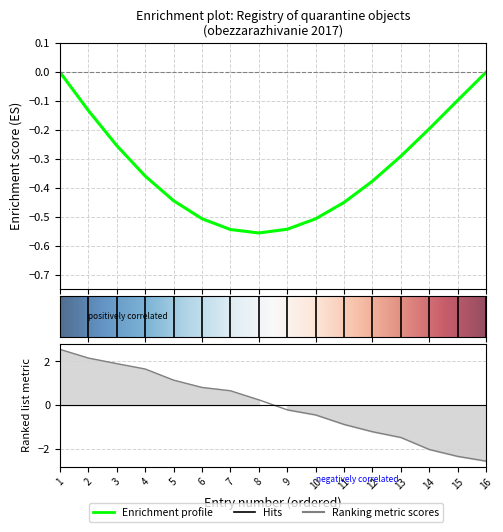

Reading left to right, what are all the values shown in this chart?

1=2.5	2=2.2	3=1.9	4=1.7	5=1.1	6=0.8	7=0.7	8=0.2	9=-0.2	10=-0.4	11=-0.9	12=-1.2	13=-1.5	14=-2.0	15=-2.3	16=-2.6